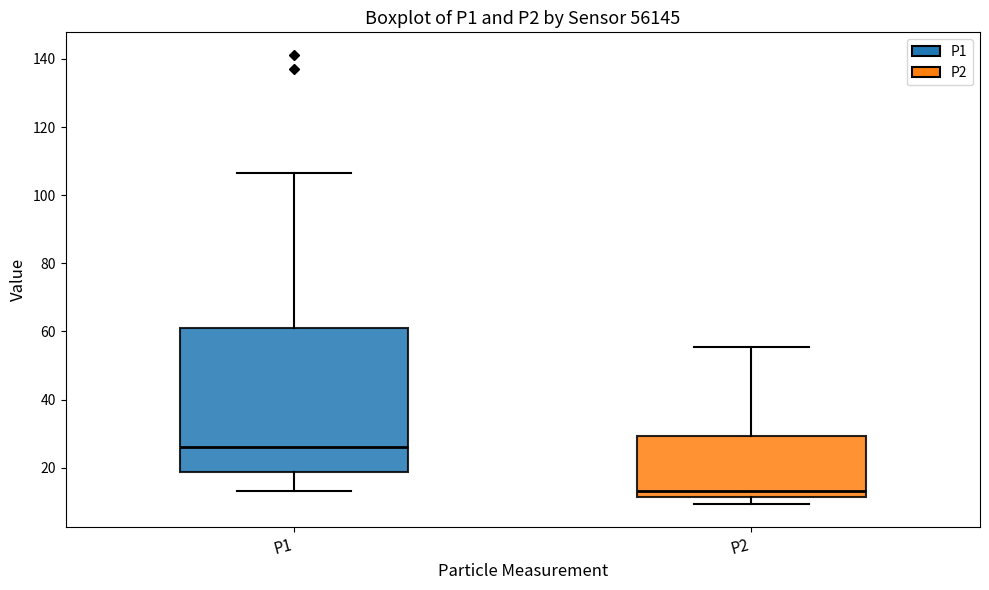

Reading left to right, read every box against the y-axis: the position of its median line, the range the box covers, and the ends of its whiskers. The values are not printed on the chart, so give them approximately, as read against the axis.

P1: median 26, box 18 to 62, whiskers 14 to 106
P2: median 14, box 12 to 30, whiskers 10 to 56